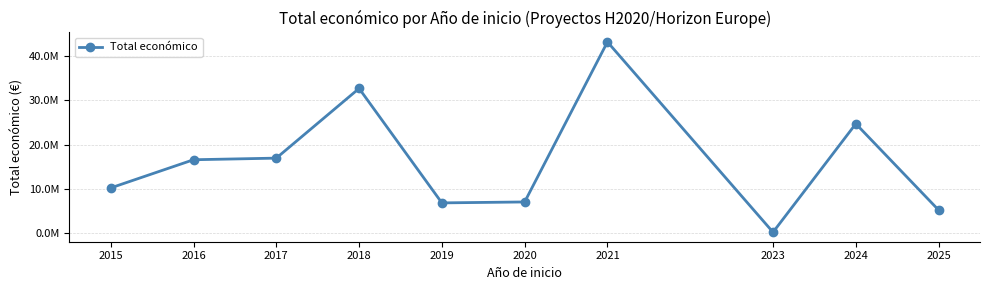

Rank the categories by value from lowest to highest.

2023, 2025, 2019, 2020, 2015, 2016, 2017, 2024, 2018, 2021